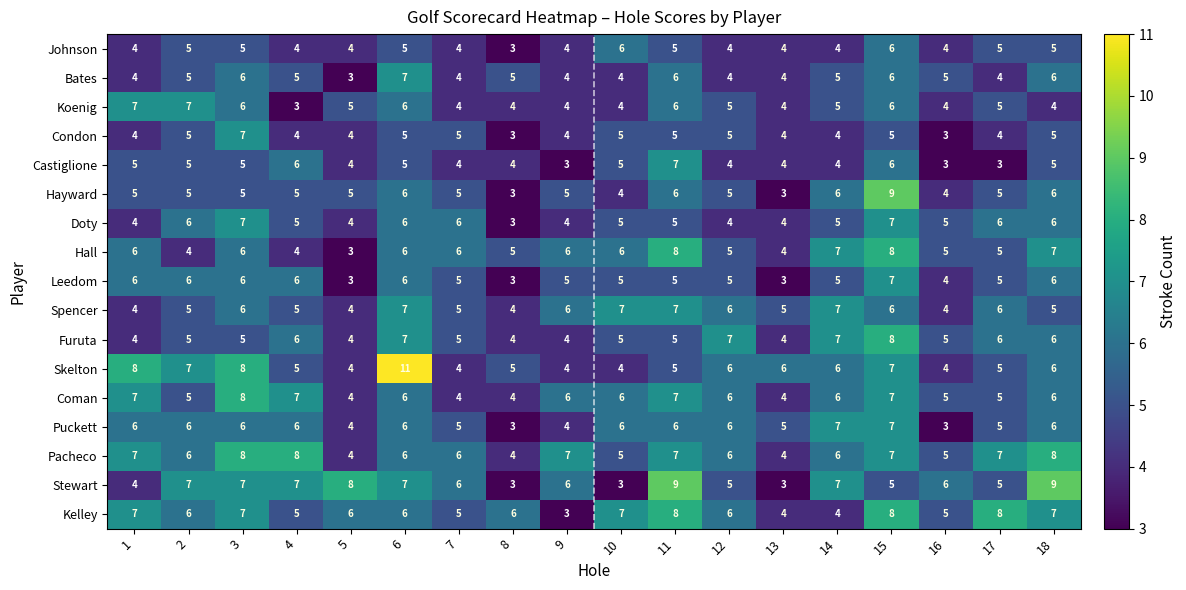

The Furuta series shows 8 at 15. True or false?

True